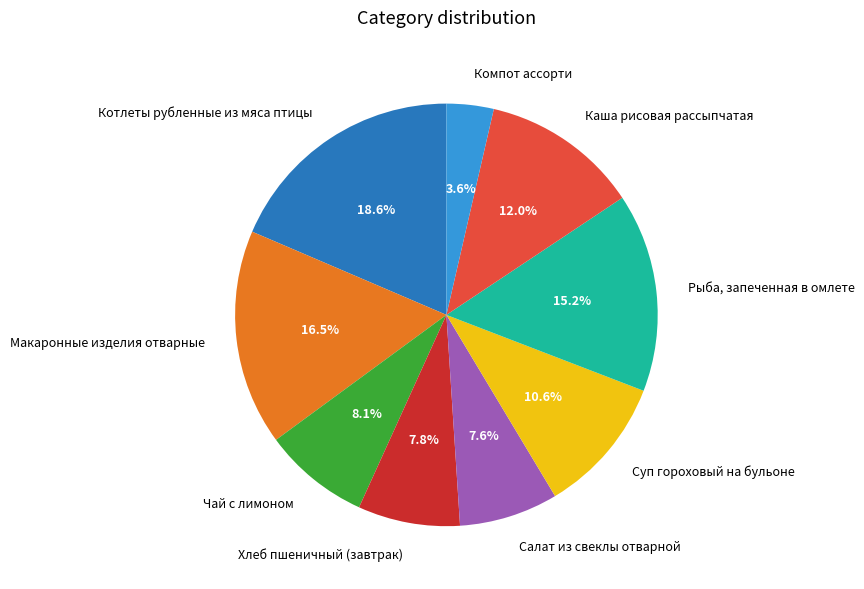

How many segments does this pie chart have?

9